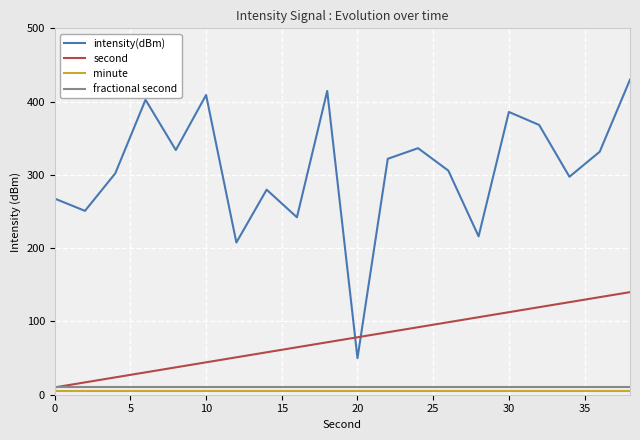

Which series has the largest total across all categories?

intensity(dBm)